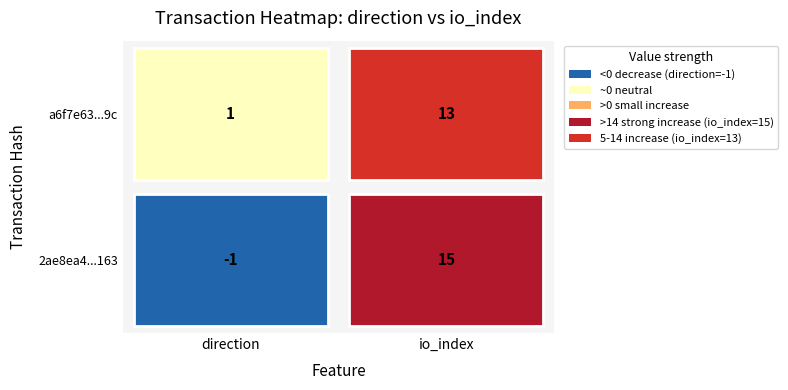

What is the spread (max minus min) of values at 1?

2